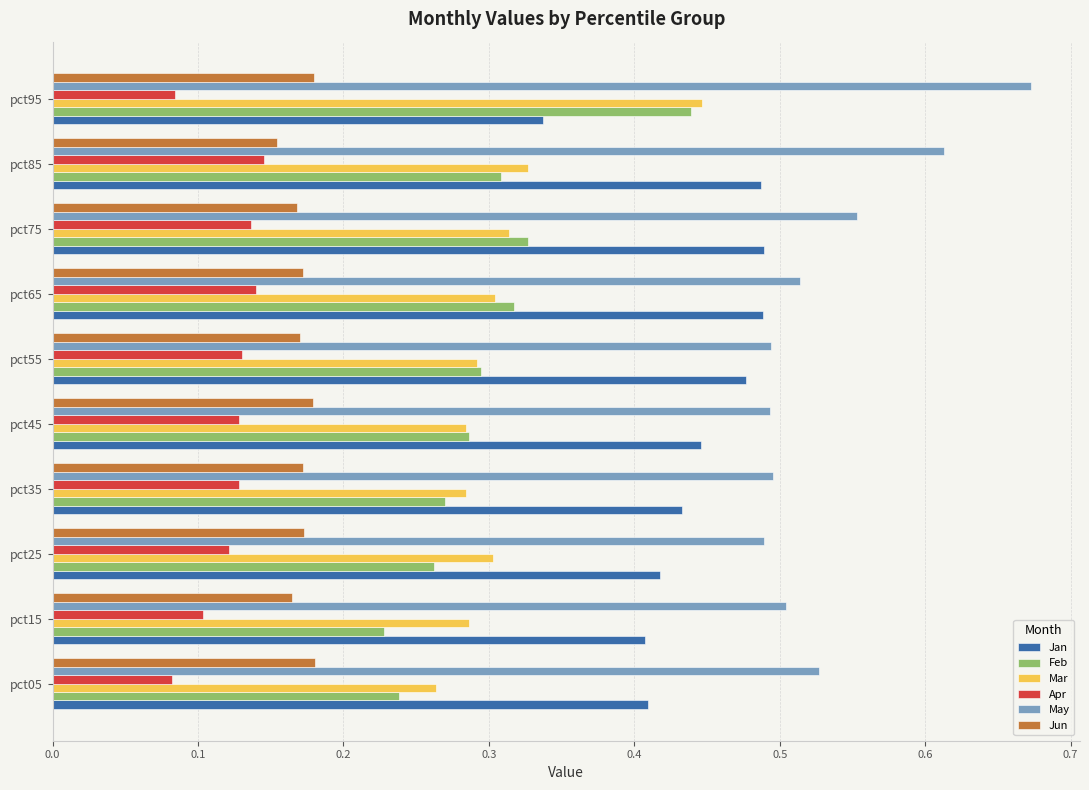

The value of Mar at pct55 is 0.2. True or false?

False